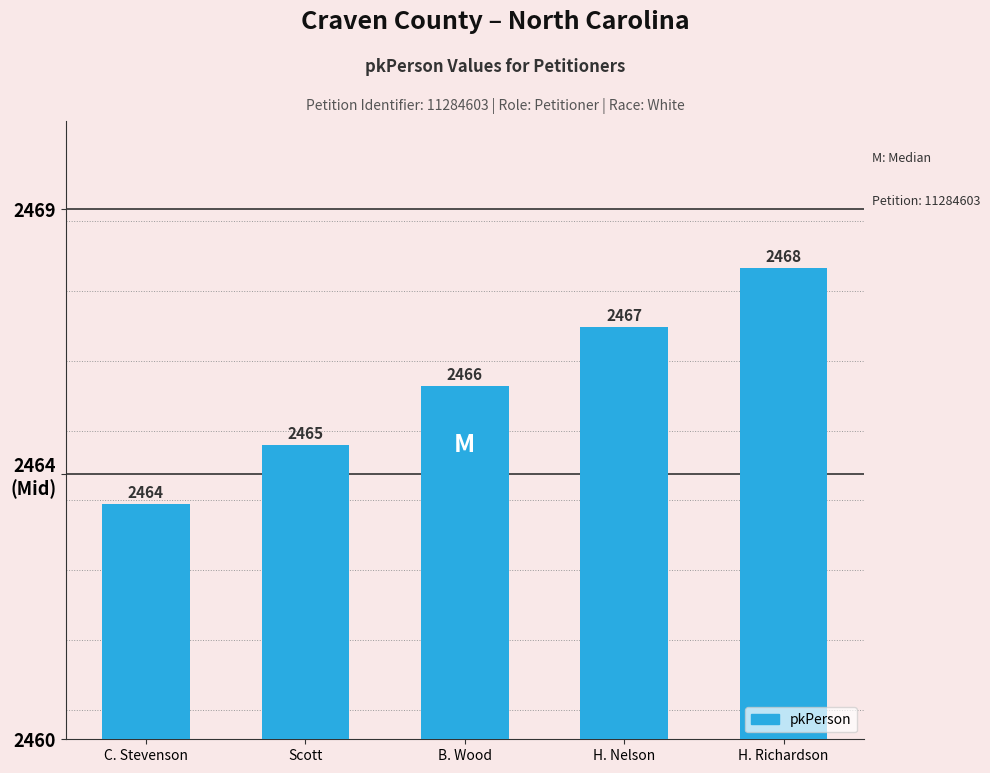

Does the chart contain any negative values?

No